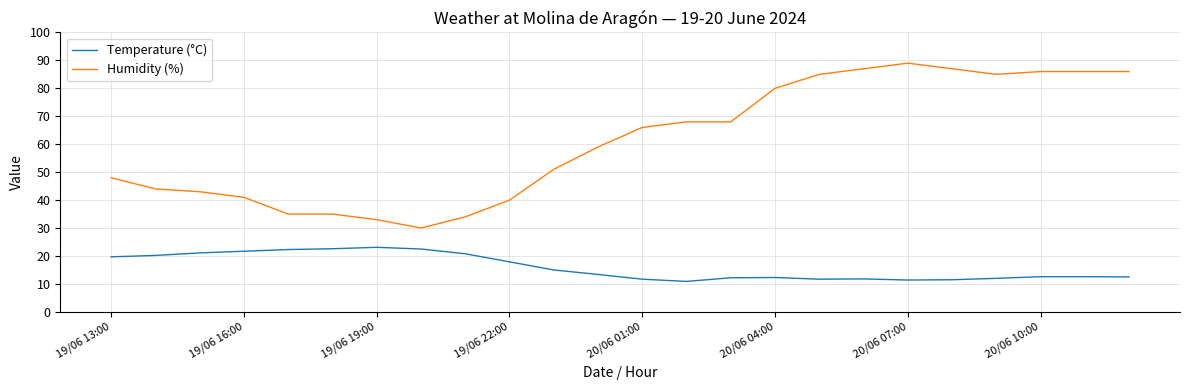

Which series has the widest spread of values?

Humidity (%)